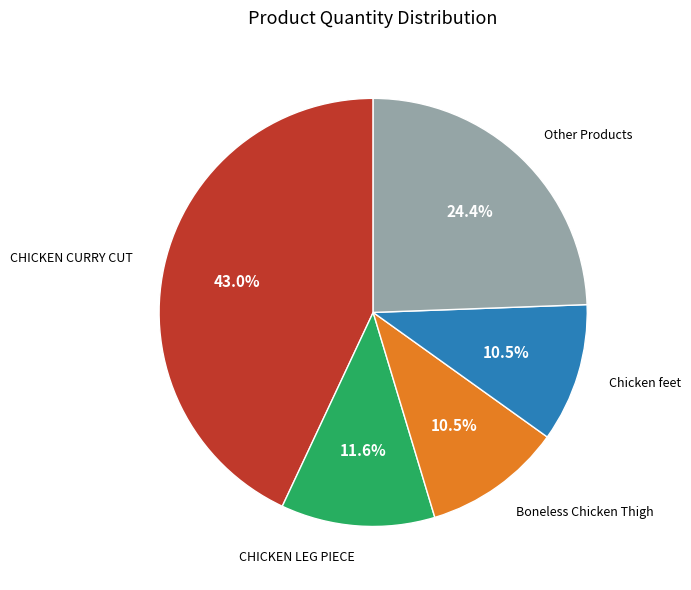

Does any single category account for the majority?

No